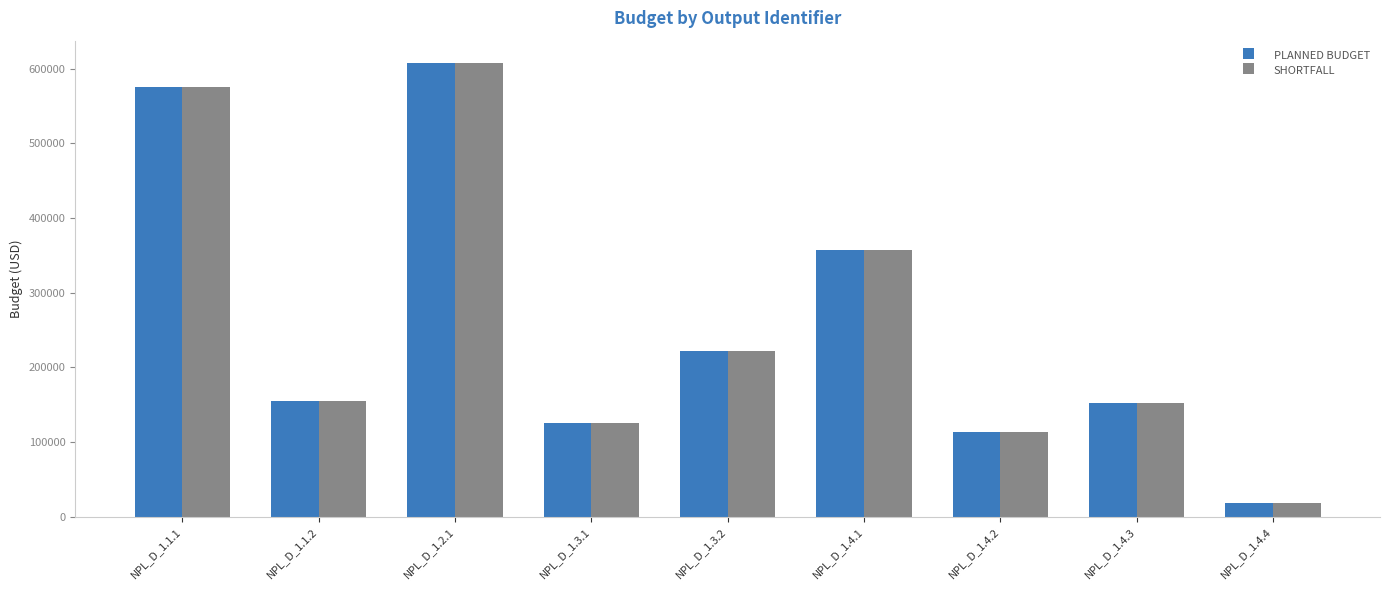

Reading left to right, what are all the values shown in this chart?

PLANNED BUDGET: 575669	154533	607071	124852	222382	356367	113503	151617	17500
SHORTFALL: 575669	154533	607071	124852	222382	356367	113503	151617	17500